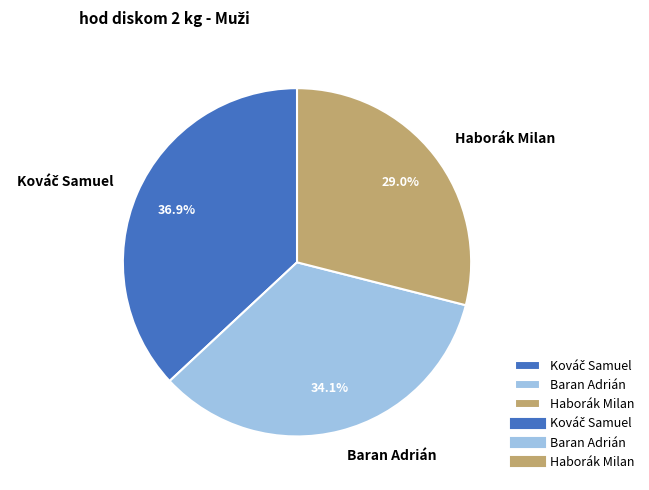

Do Baran Adrián and Haborák Milan together represent more than half of the pie?

Yes